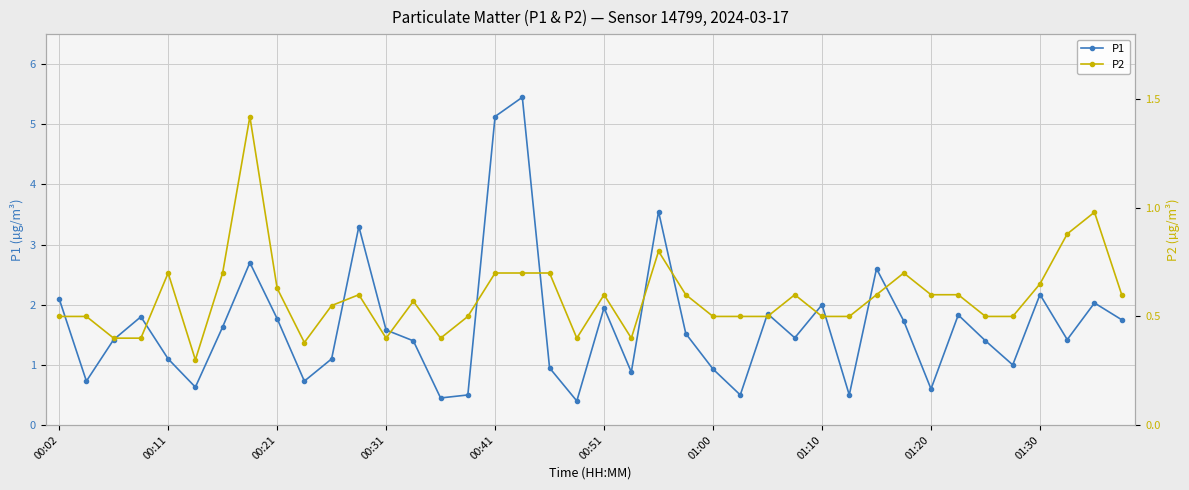

The P1 series shows 0.9 at 01:00. True or false?

True